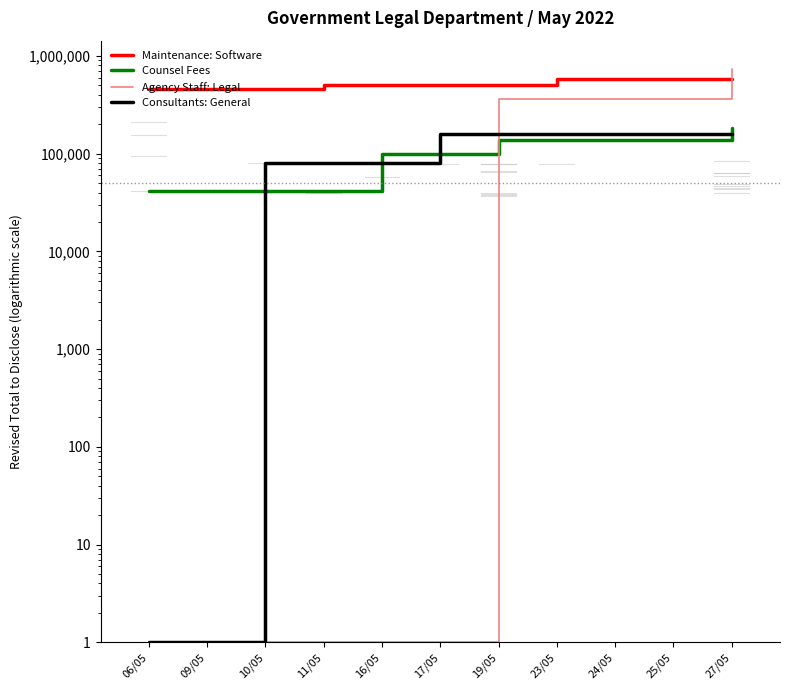

What value does the Counsel Fees series have at 27/05?

182622.1